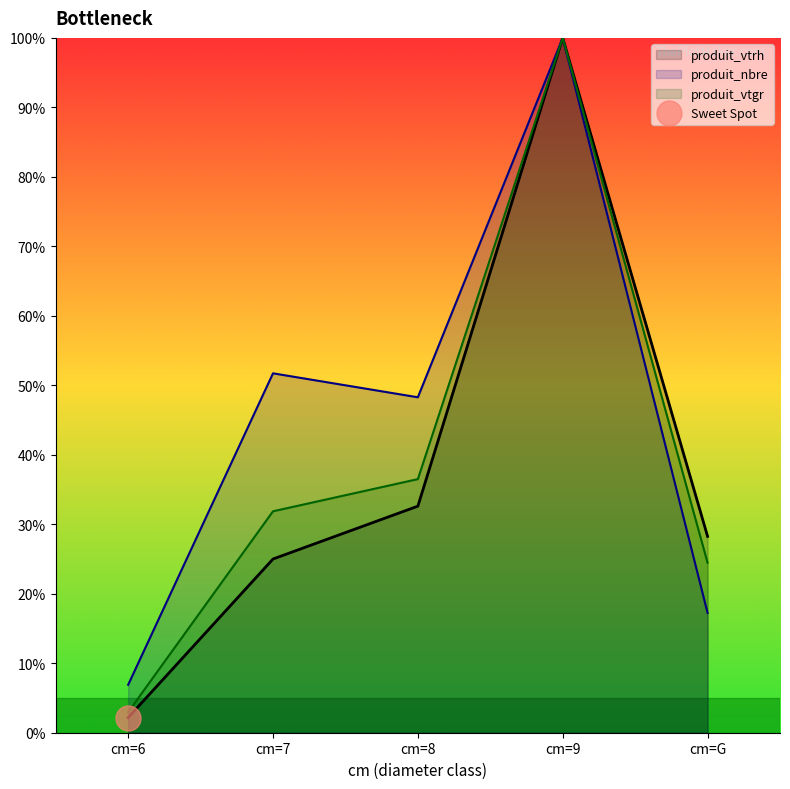

Reading left to right, list all the values displayed in this chart.

produit_nbre: 6.9	51.7	48.3	100.0	17.2
produit_vtrh: 2.2	25.0	32.6	100.0	28.3
produit_vtgr: 3.0	31.9	36.5	100.0	24.5